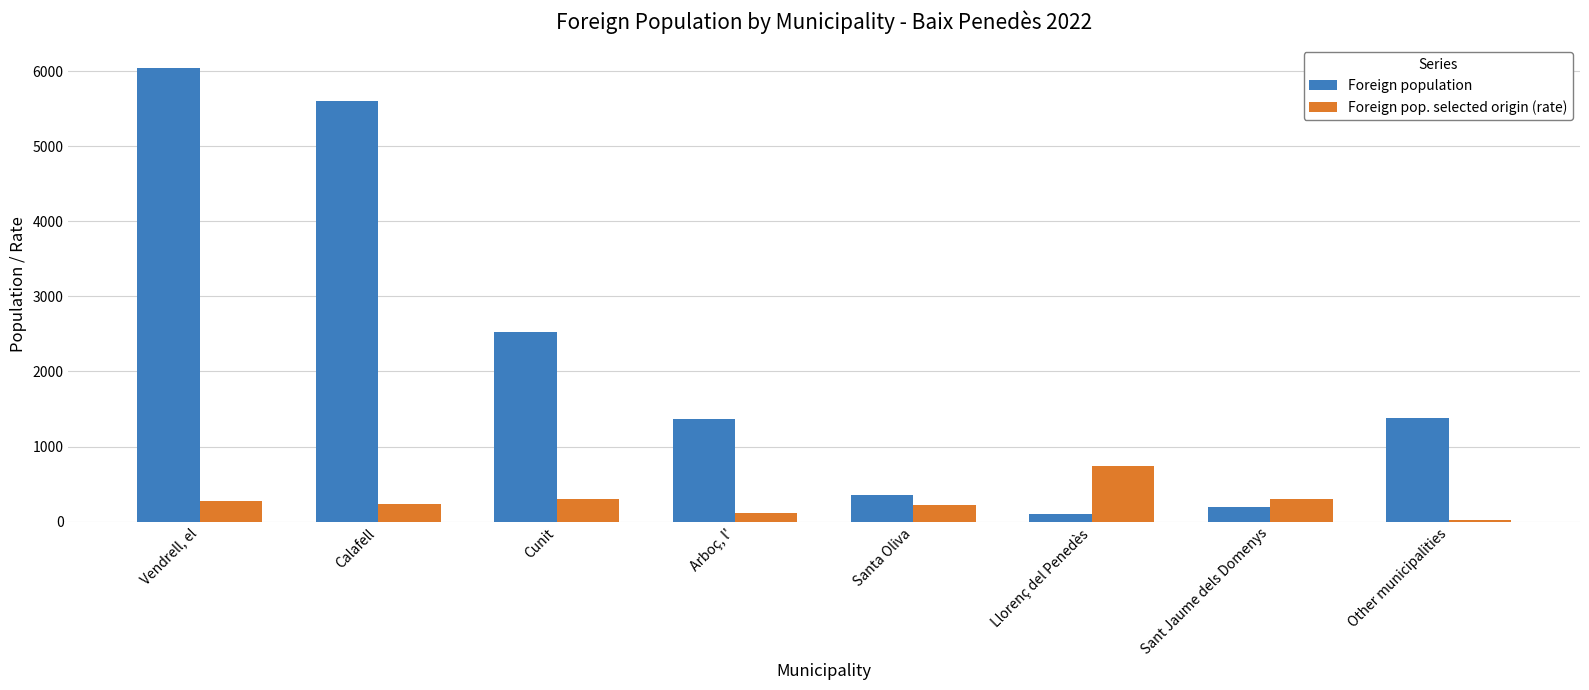

The value of Foreign pop. selected origin (rate) at Vendrell, el is 277. True or false?

True